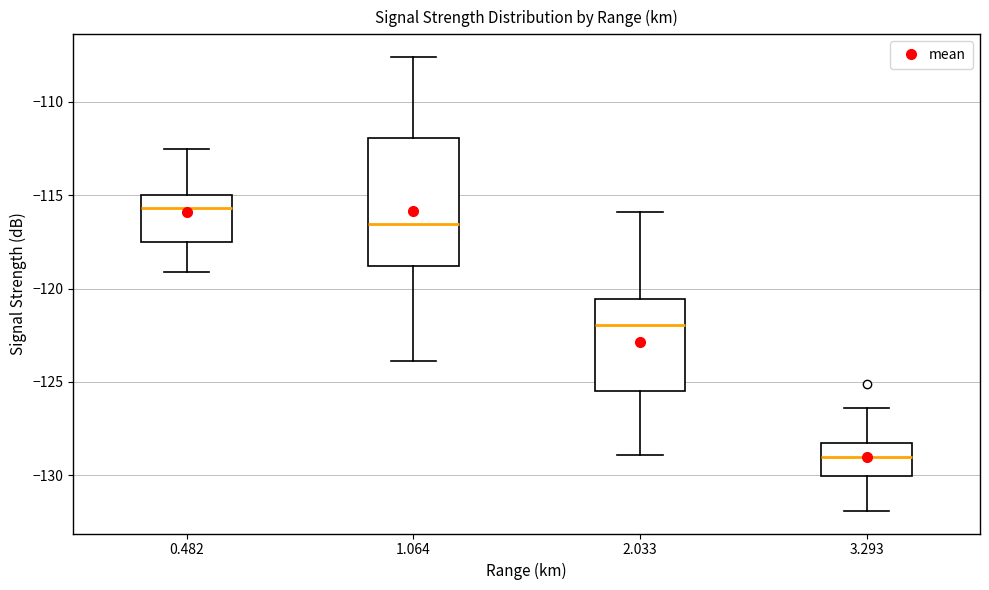

Where does the upper whisker of the box at x = 3.293 end on the y-axis? The values are not printed on the chart, so give them approximately, as read against the axis.

-126.5